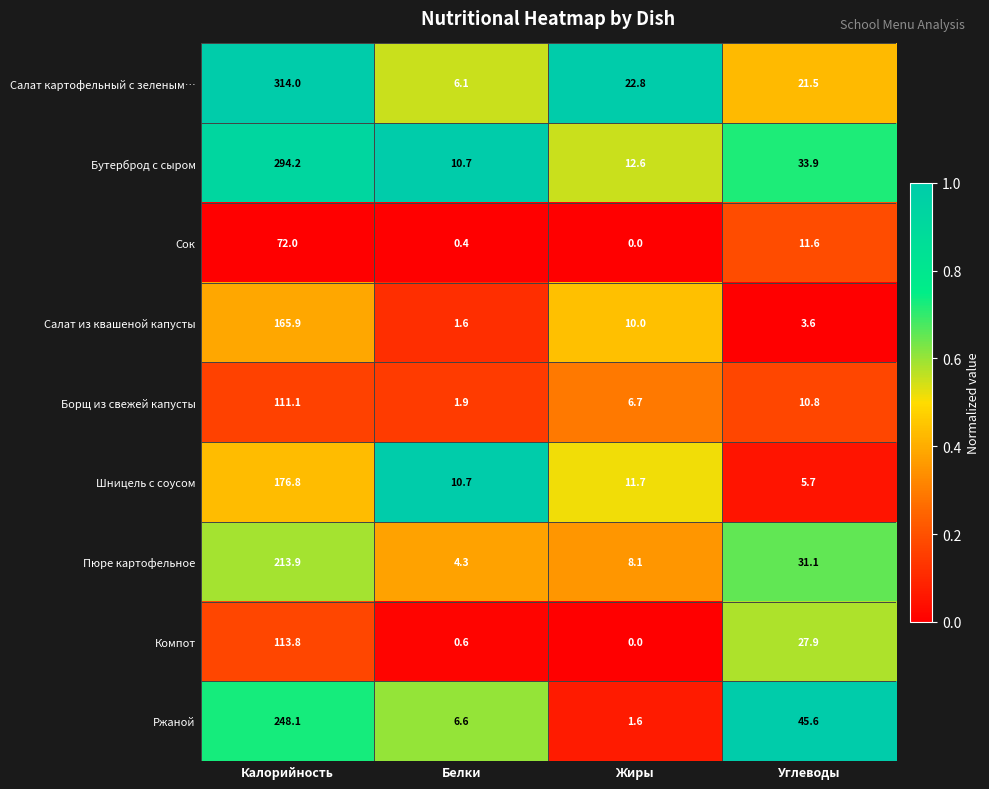

Is the value of Борщ из свежей капусты at Калорийность greater than the value of Пюре картофельное at Калорийность?

No